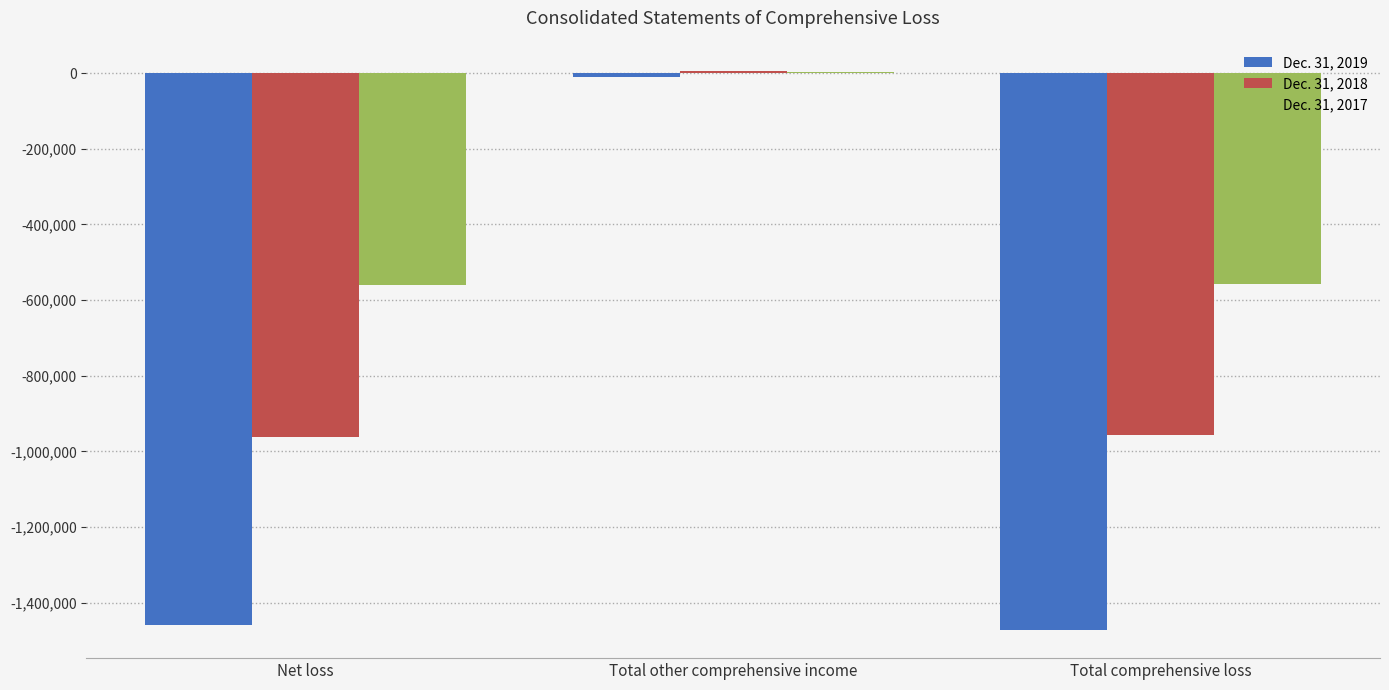

Which category has the highest value in the Dec. 31, 2018 series?

Total other comprehensive income